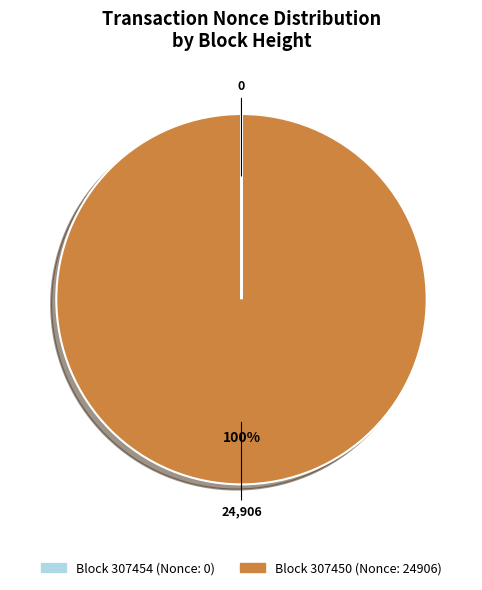

Is there any slice that represents more than half of the pie?

Yes